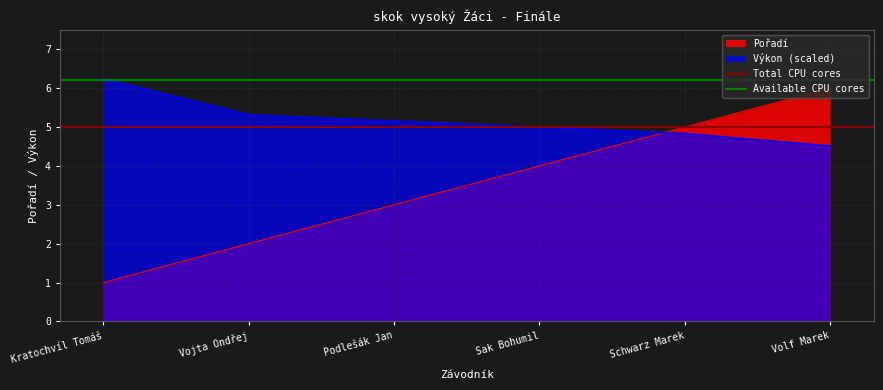

Read the Total CPU cores value at Vojta Ondřej.

5.0